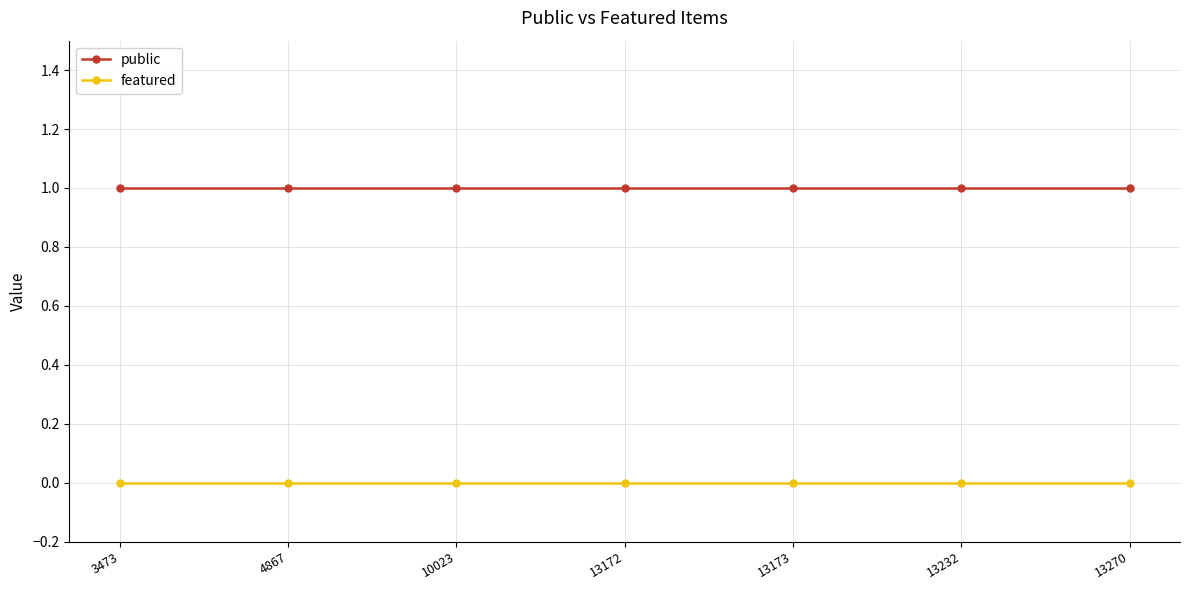

True or false: featured and public intersect in this chart.

False